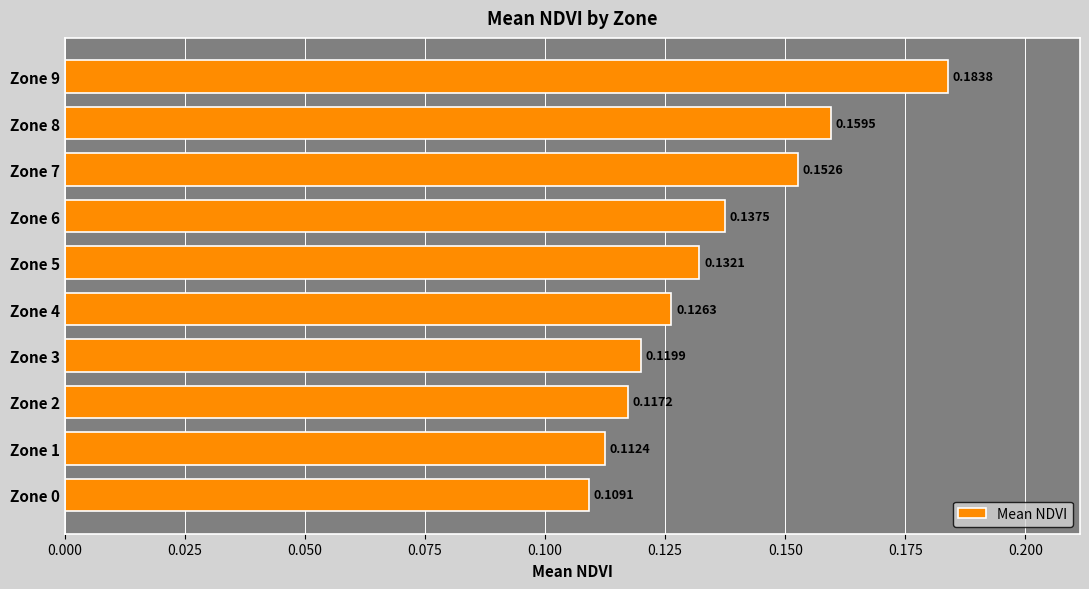

Between Zone 3 and Zone 5, which is larger?

Zone 5